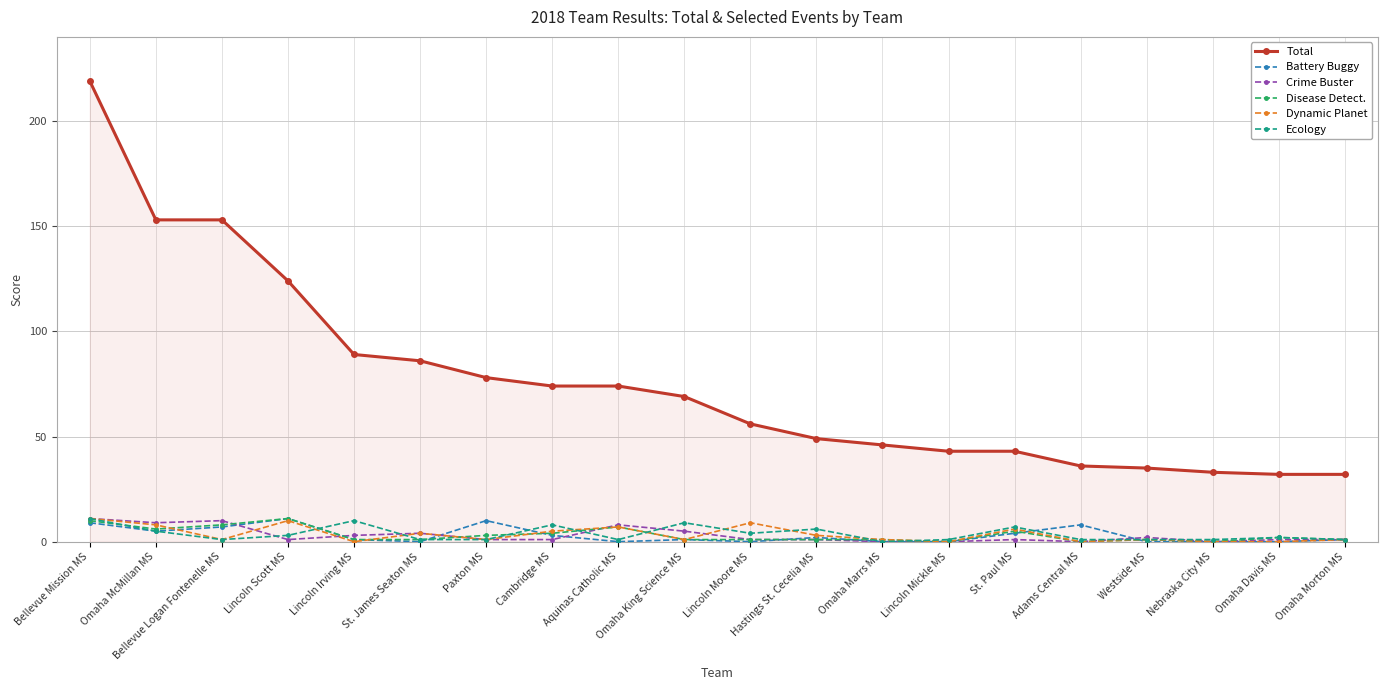

True or false: Disease Detect. has more than 1 interior local peaks.

True